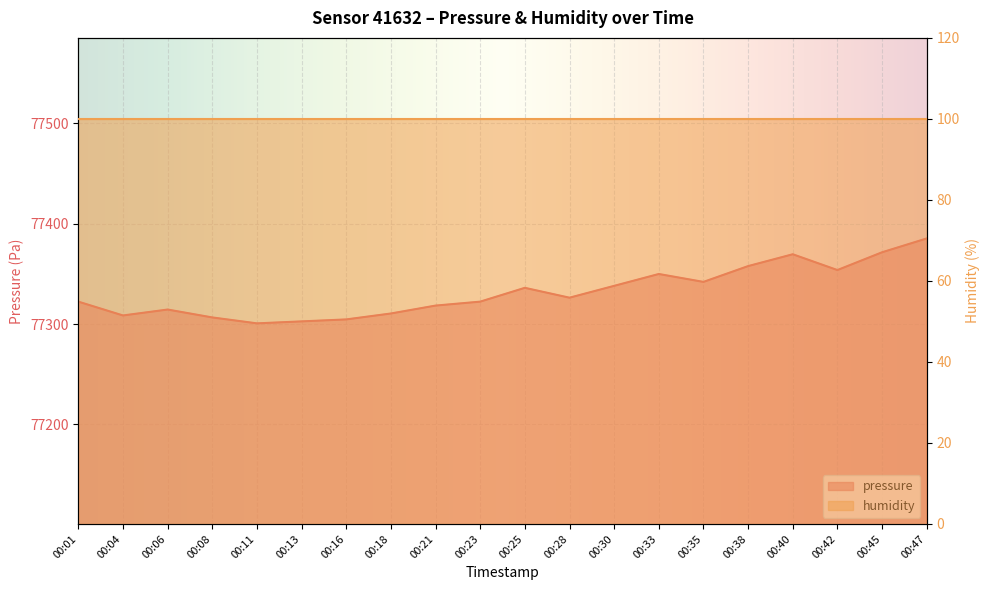

Which has a higher value, 00:04 or 00:25?

00:25